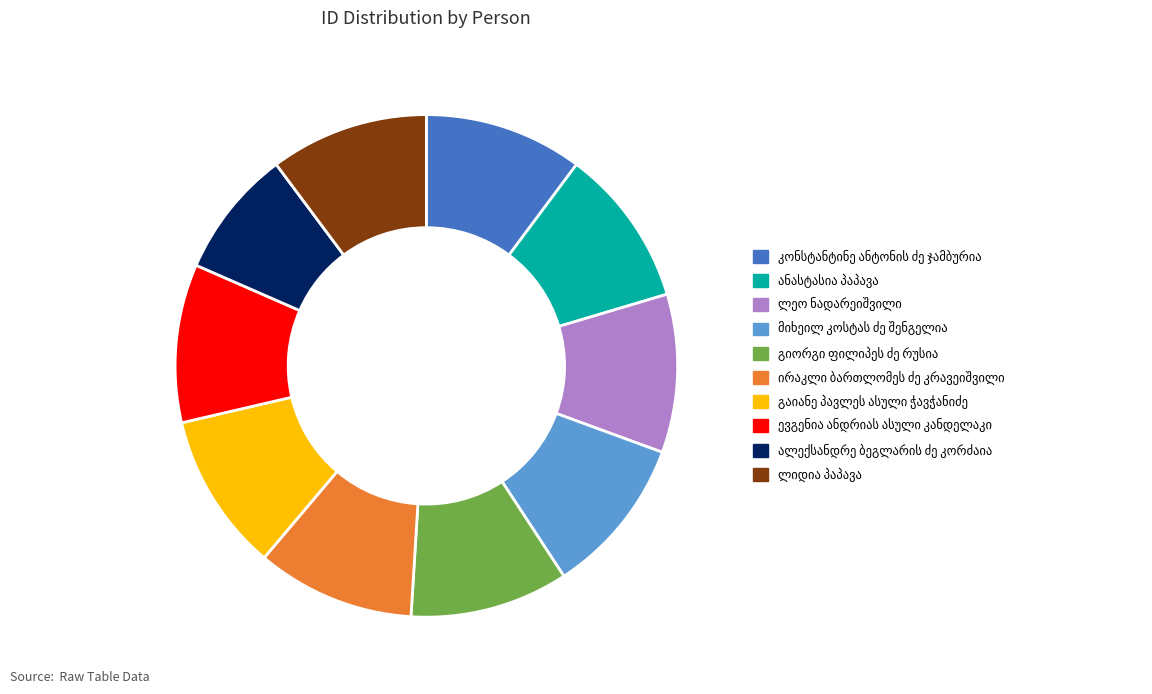

Is there any slice that represents more than half of the pie?

No